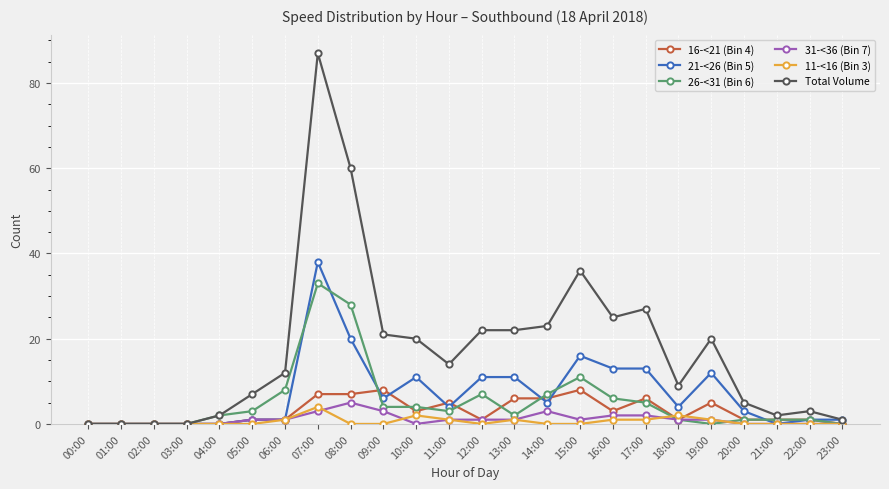

How many series are shown in this chart?

6